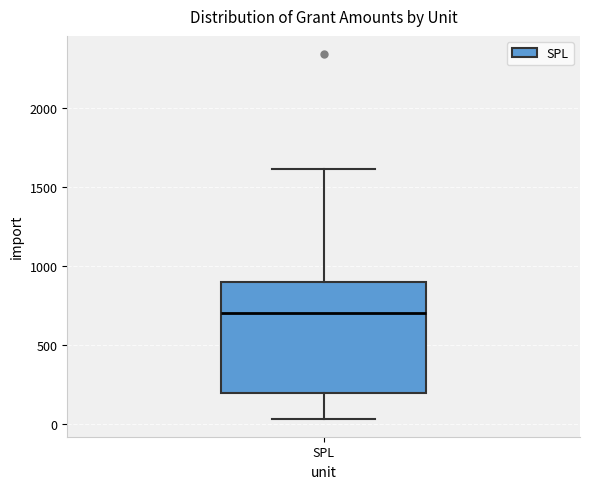

Transcribe this box plot: give where the median line is, the range the box spans, and where the two whiskers end, as read against the y-axis. The values are not printed on the chart, so give them approximately, as read against the axis.

median 700, box 200 to 900, whiskers 50 to 1600